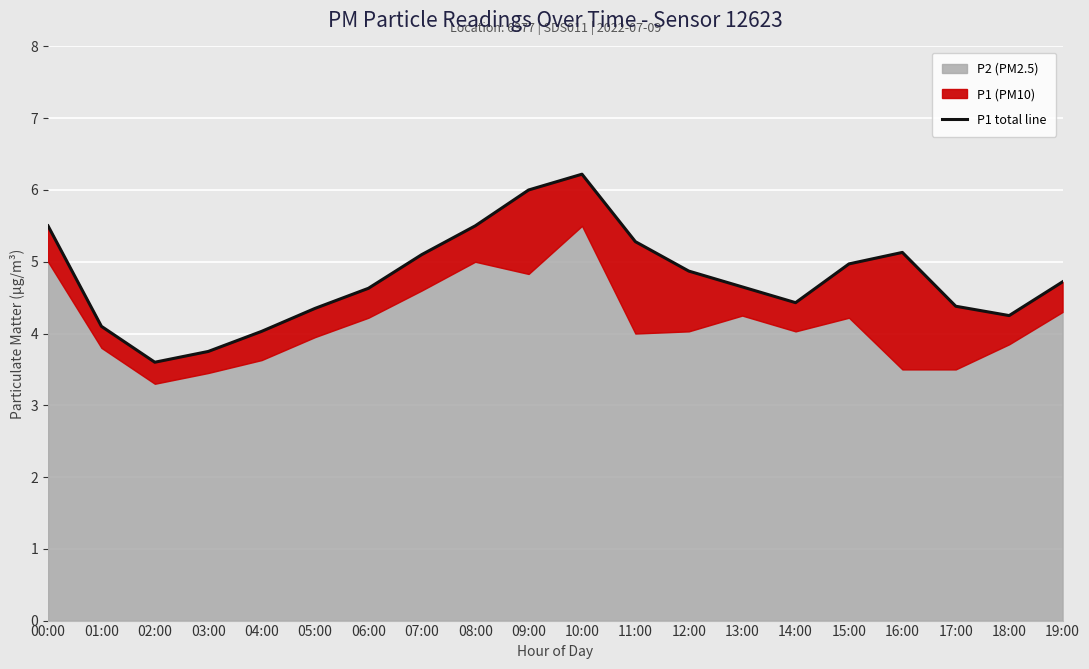

The chart shows a value of 6.2 at 10:00. True or false?

True